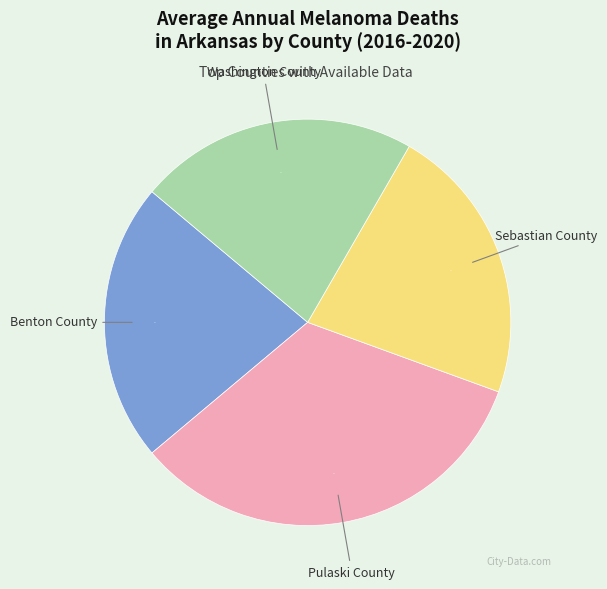

Does any single category account for the majority?

No